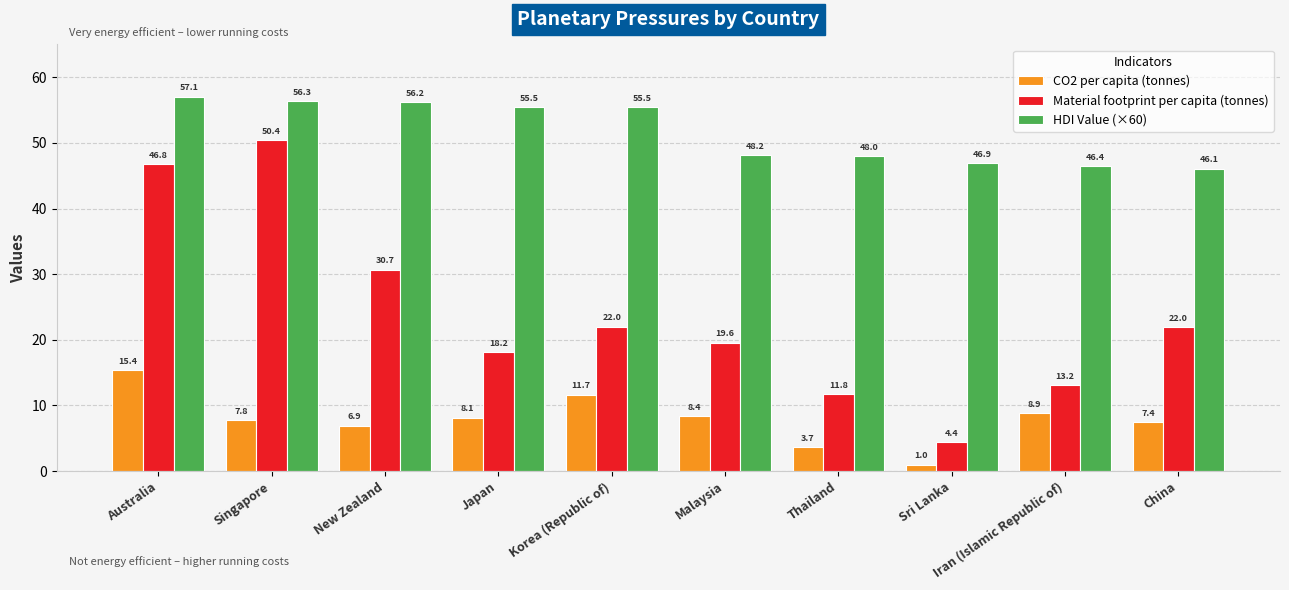

At Japan, list the series in order from largest to smallest.

HDI Value (×60), Material footprint per capita (tonnes), CO2 per capita (tonnes)